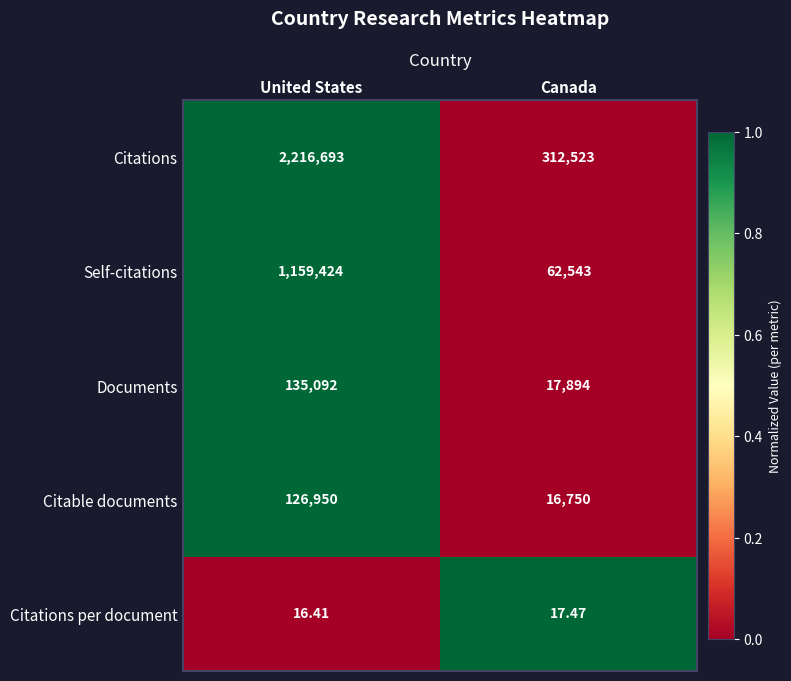

At Canada, list the series in order from largest to smallest.

Citations, Self-citations, Documents, Citable documents, Citations per document